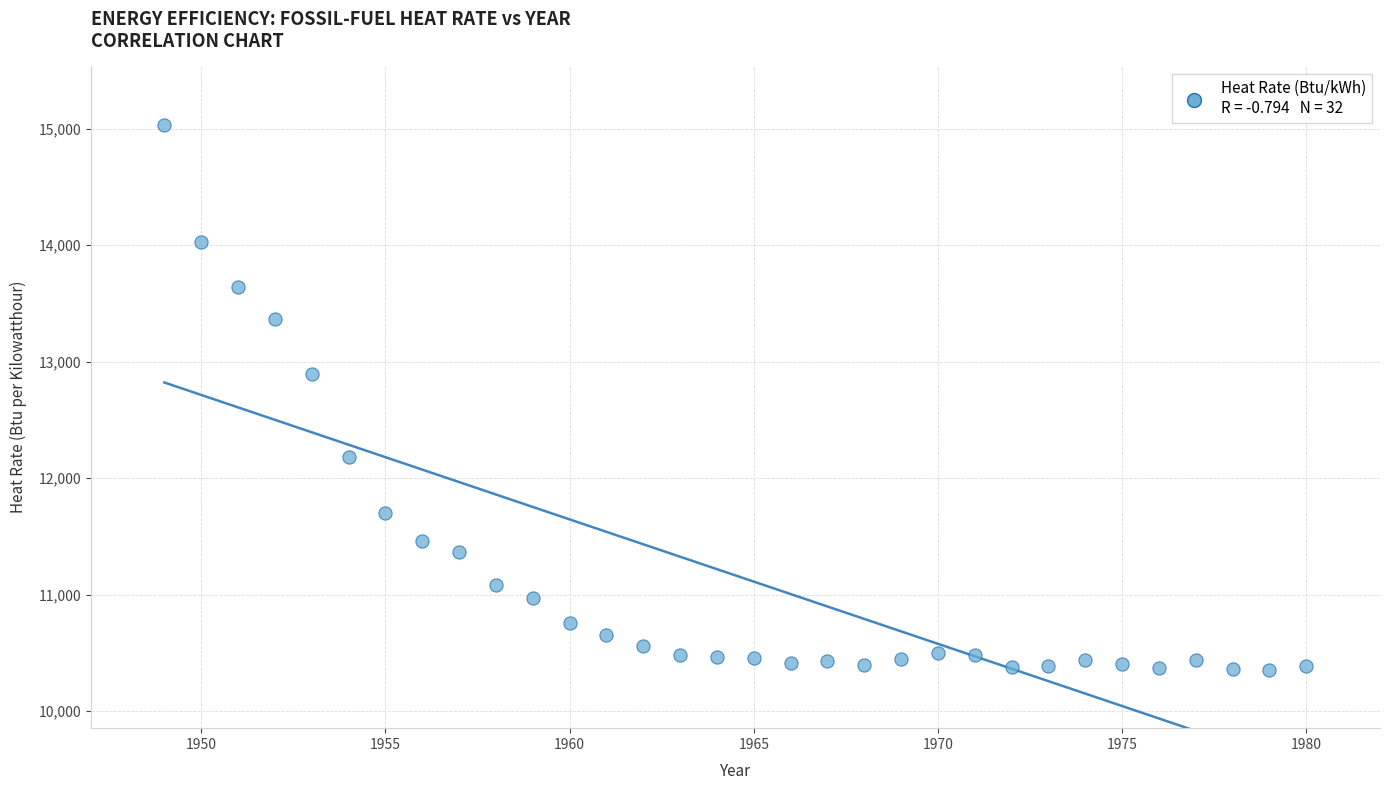

What is the range of Y values (max minus min)?

4680